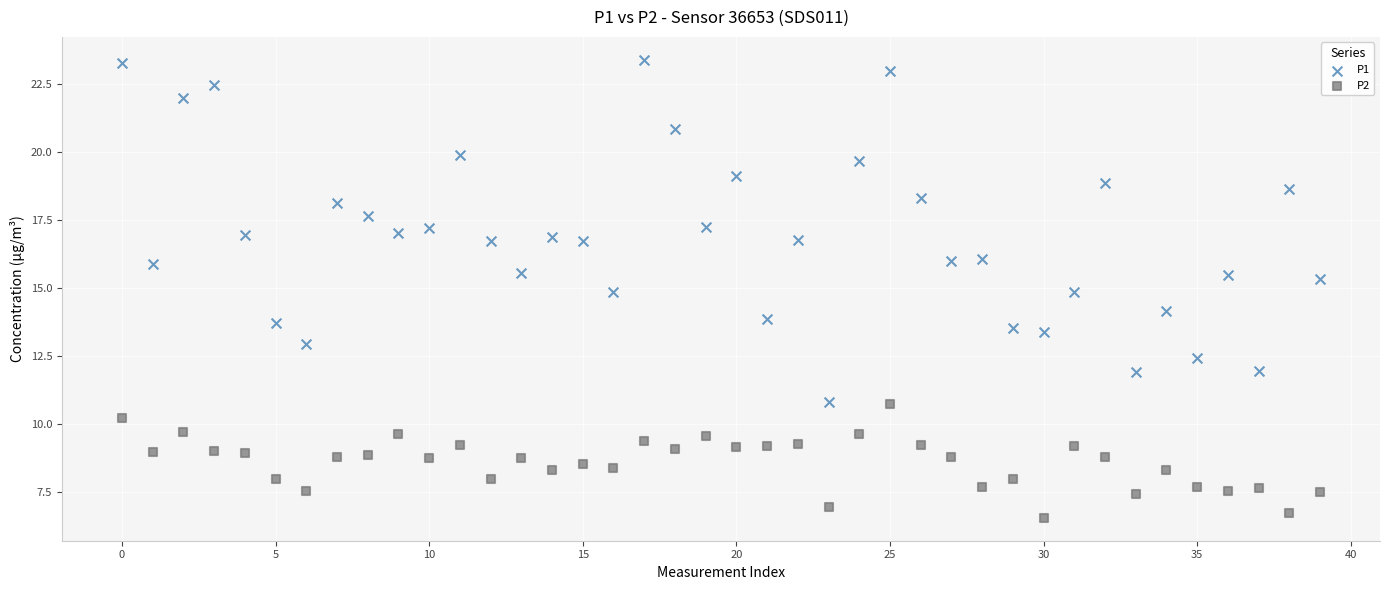

Which series has the widest spread of Y values?

P1